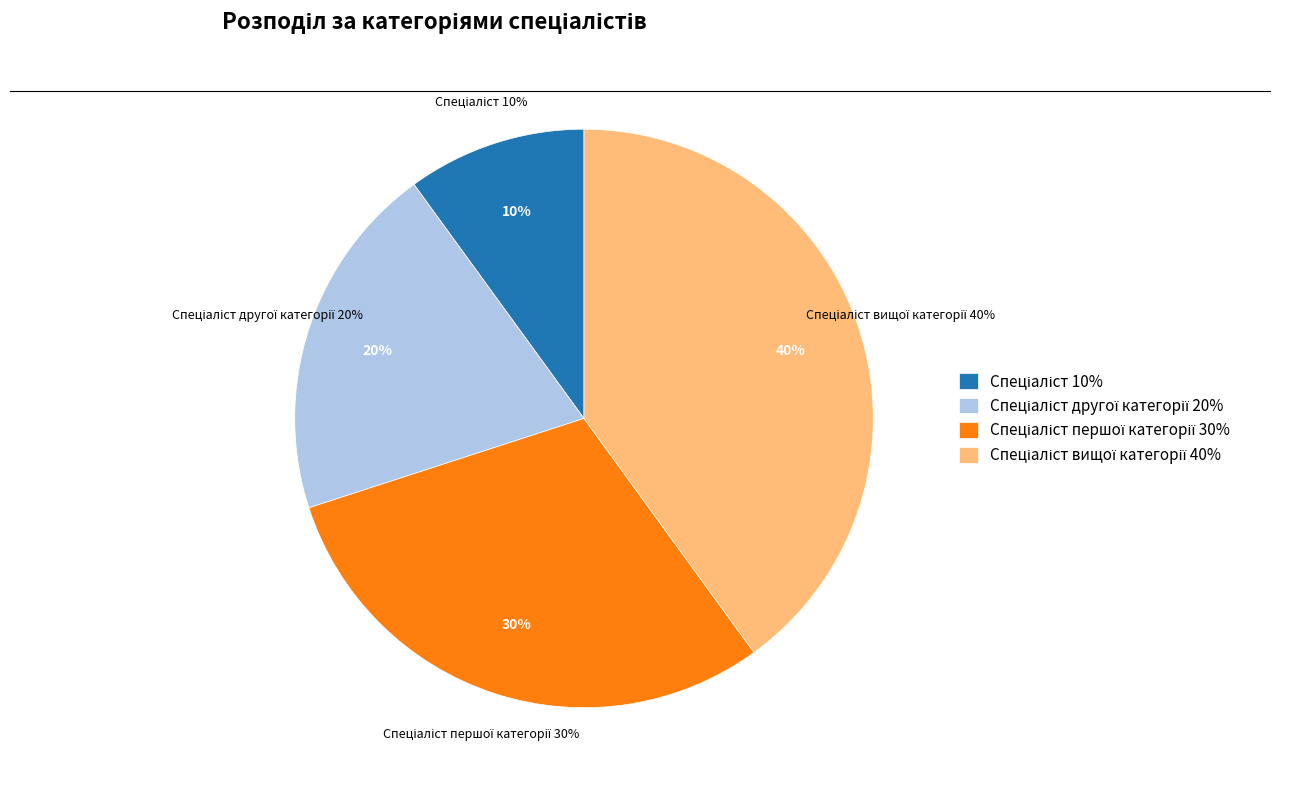

Rank the categories by value from lowest to highest.

Спеціаліст, Спеціаліст другої категорії, Спеціаліст першої категорії, Спеціаліст вищої категорії